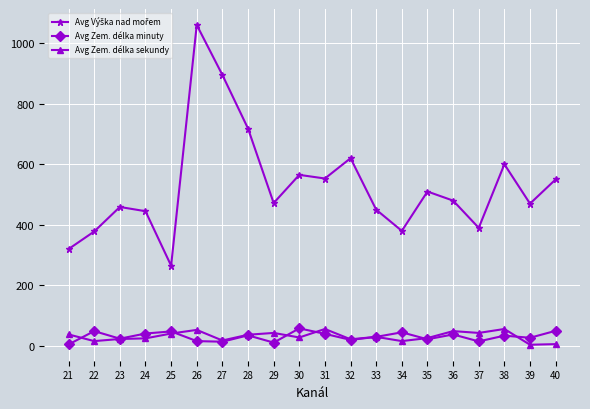

True or false: Avg Zem. délka sekundy has more than 1 points higher than both neighbors.

True